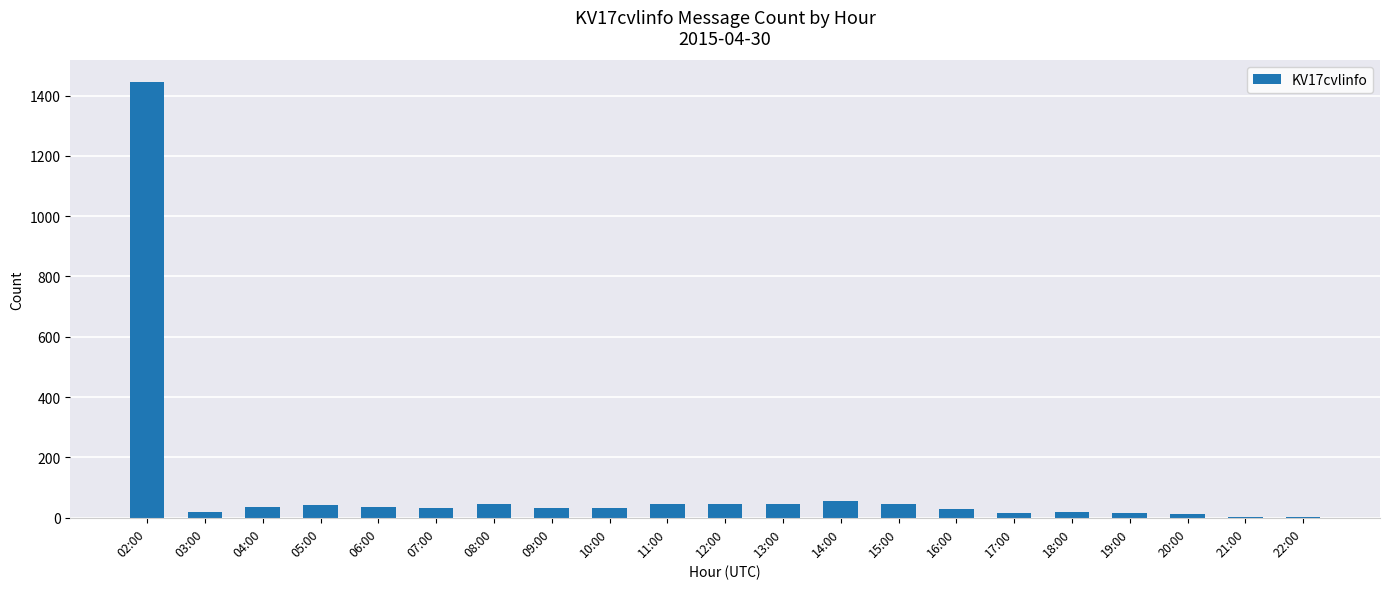

True or false: the data shows 19 at 03:00.

True